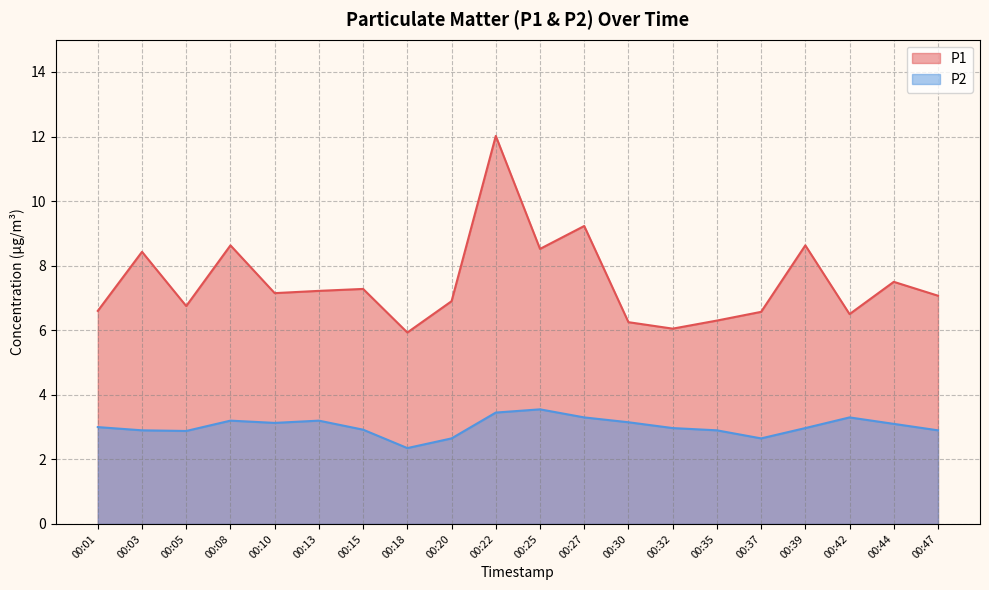

True or false: P2 and P1 intersect in this chart.

False